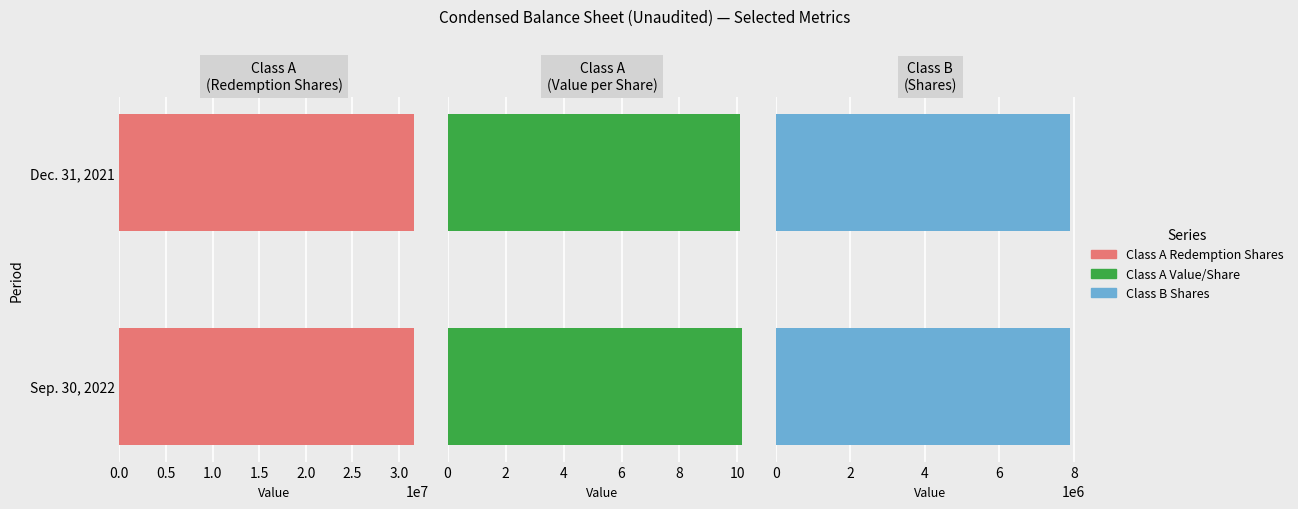

Reading right to left, list all the values displayed in this chart.

Class A Redemption Shares: 0.6	0.6
Class A Value/Share: 10.1	10.2
Class B Shares: 0.6	0.6